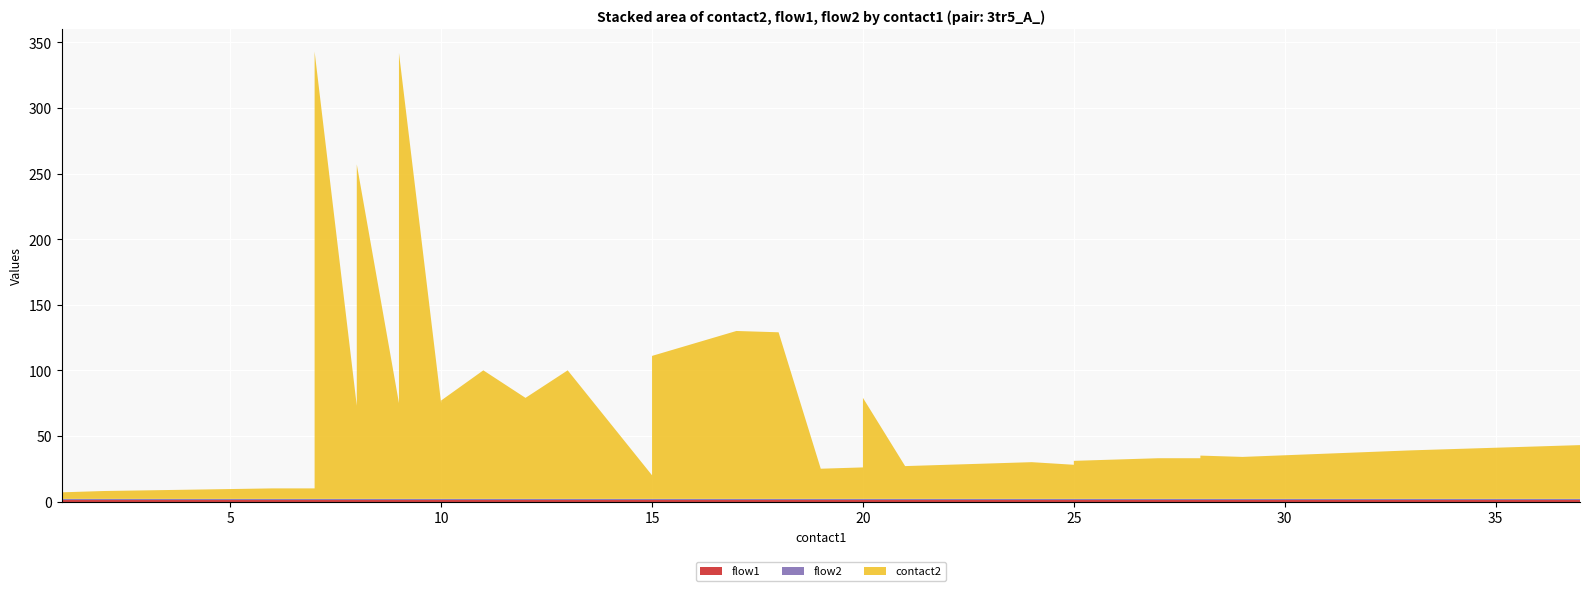

Reading left to right, extract all data points from this chart.

contact2: 1=5	2=6	4=7	6=8	7=8	7=341	8=71	8=73	8=255	9=73	9=95	9=340	10=73	10=75	11=98	12=77	13=98	15=18	15=109	17=128	18=127	19=23	20=24	20=77	21=25	22=26	23=27	24=28	25=26	25=29	26=30	27=31	28=31	28=33	29=32	33=37	34=38	35=39	36=40	37=41
flow1: 1=1	2=1	4=1	6=1	7=1	7=1	8=1	8=1	8=1	9=1	9=1	9=1	10=1	10=1	11=1	12=1	13=1	15=1	15=1	17=1	18=1	19=1	20=1	20=1	21=1	22=1	23=1	24=1	25=1	25=1	26=1	27=1	28=1	28=1	29=1	33=1	34=1	35=1	36=1	37=1
flow2: 1=1	2=1	4=1	6=1	7=1	7=1	8=1	8=1	8=1	9=1	9=1	9=1	10=1	10=1	11=1	12=1	13=1	15=1	15=1	17=1	18=1	19=1	20=1	20=1	21=1	22=1	23=1	24=1	25=1	25=1	26=1	27=1	28=1	28=1	29=1	33=1	34=1	35=1	36=1	37=1